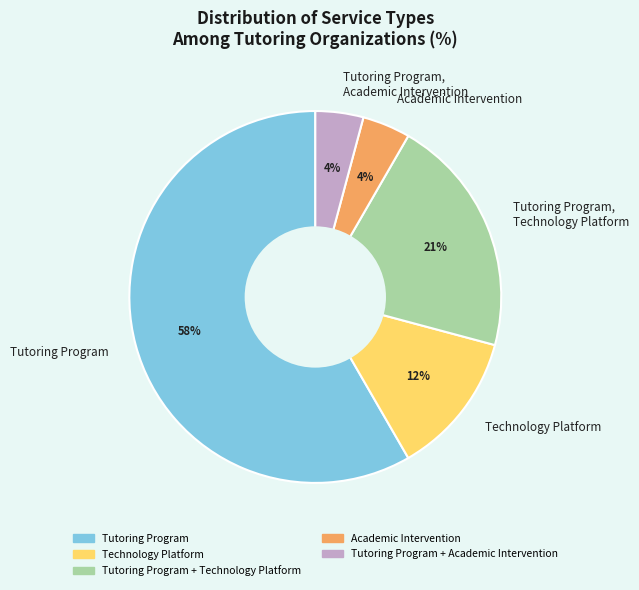

To the nearest percent, what percentage of the pie is Academic Intervention?

4%